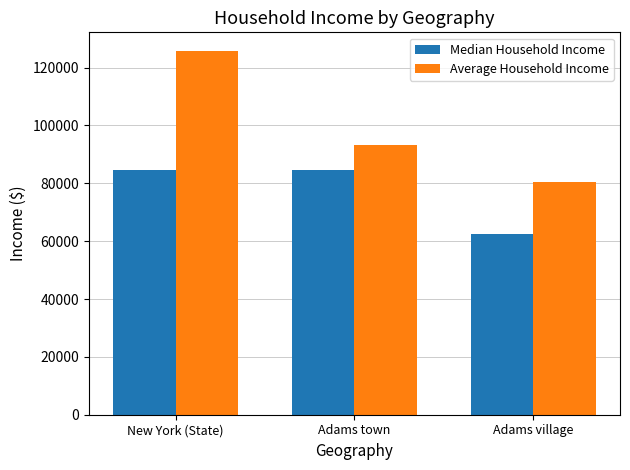

How many groups of bars are there?

3